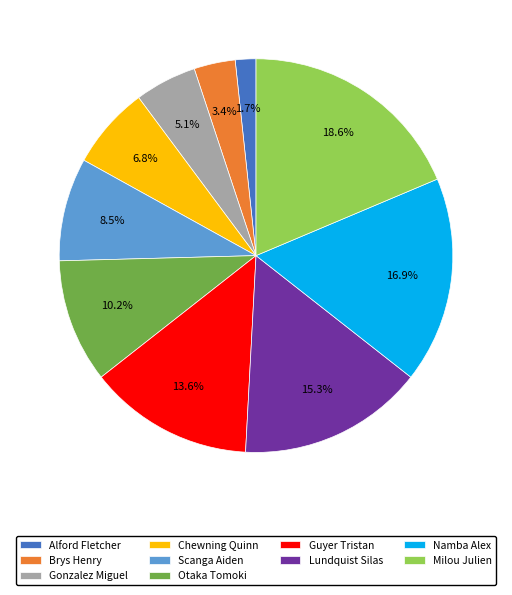

True or false: Gonzalez Miguel accounts for 16% of the total.

False